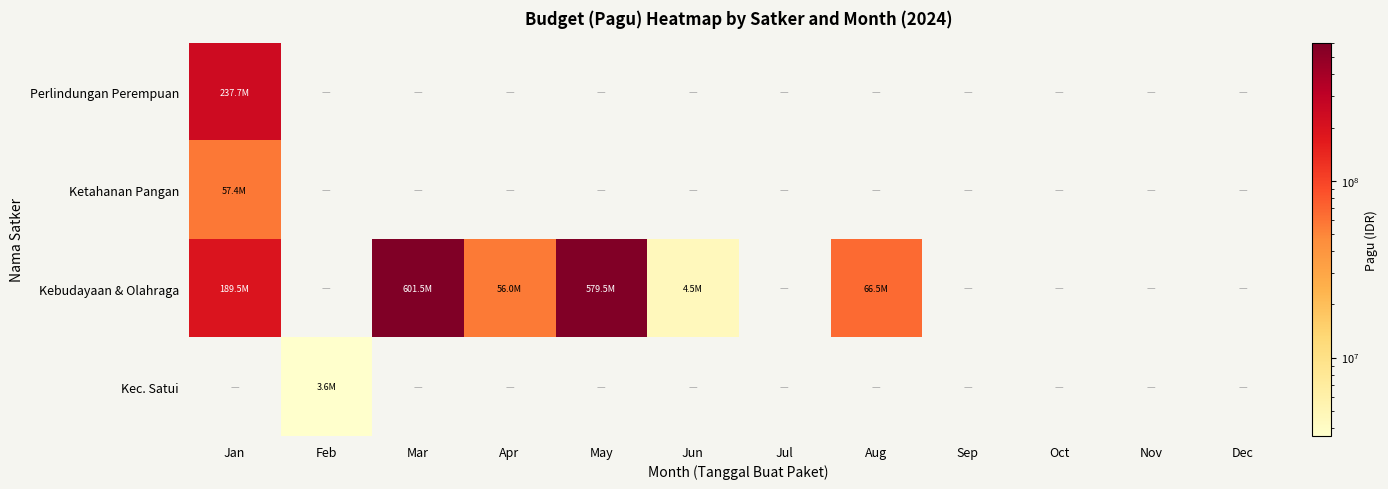

Which has a higher value, Aug or Mar?

Aug